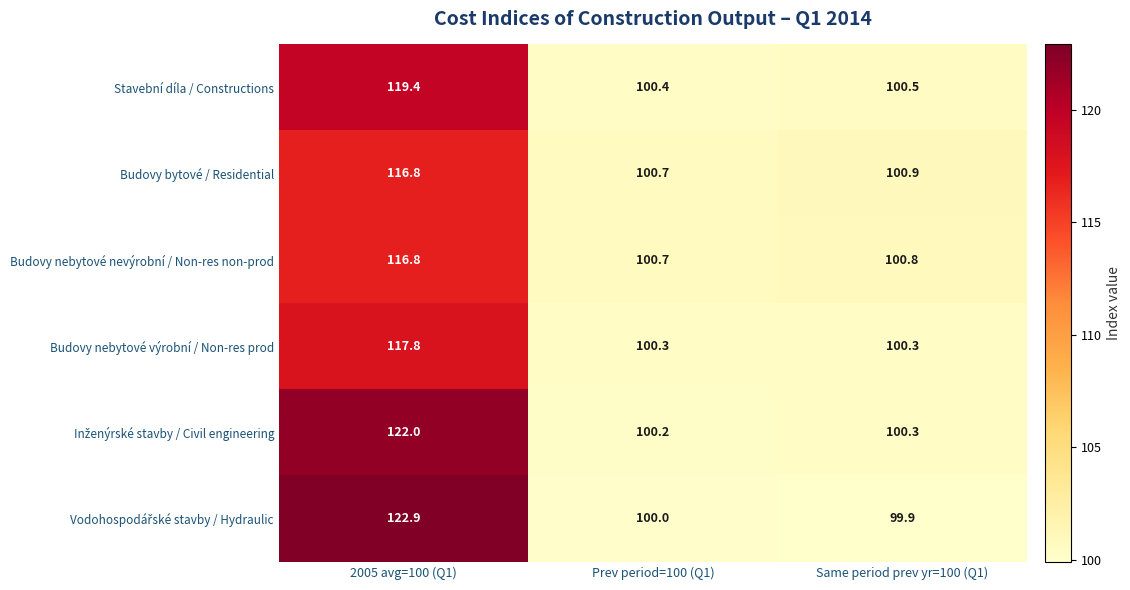

What is the difference between the highest and lowest values at 2005 avg=100 (Q1)?

6.1